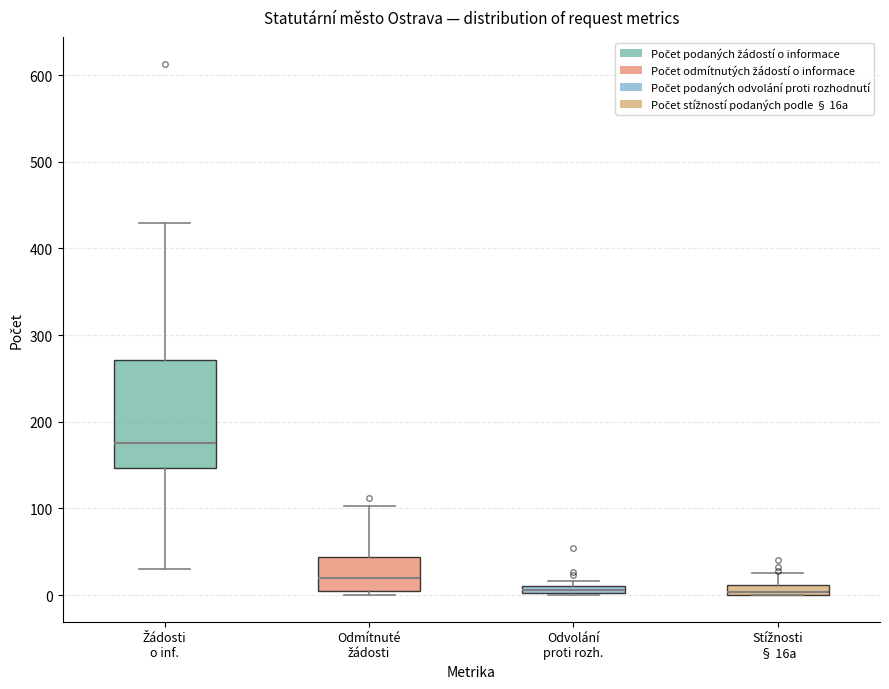

Which box's median line is the highest?

Žádosti o inf.